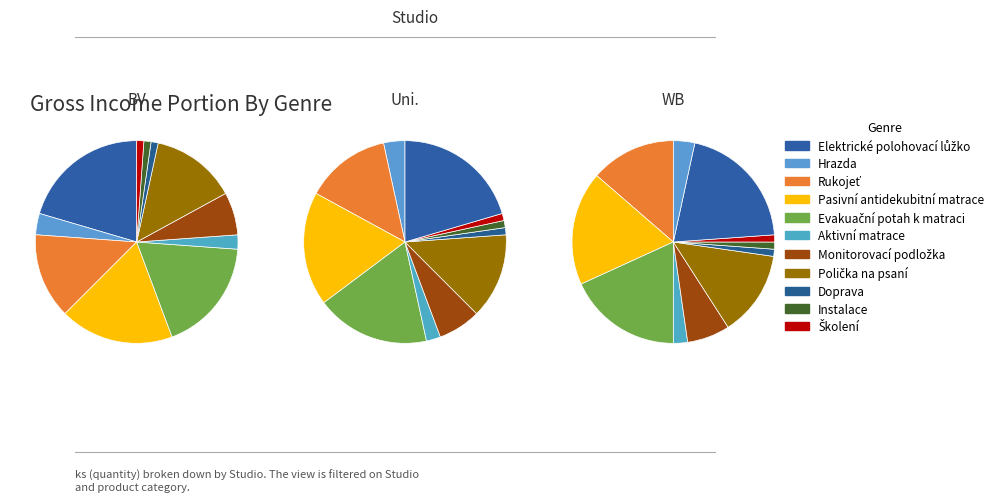

To the nearest percent, what portion does Pasivní antidekubitní matrace represent?

18%